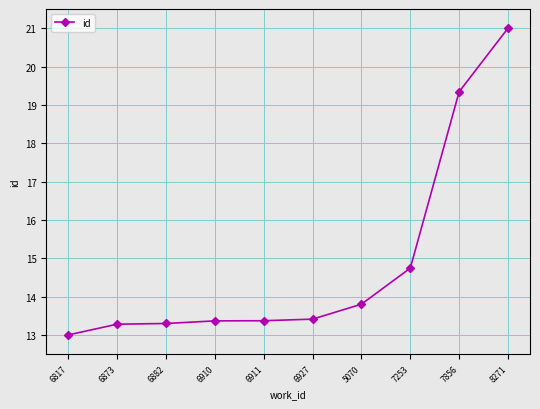

What is the difference between the second highest and second lowest values?

6.1